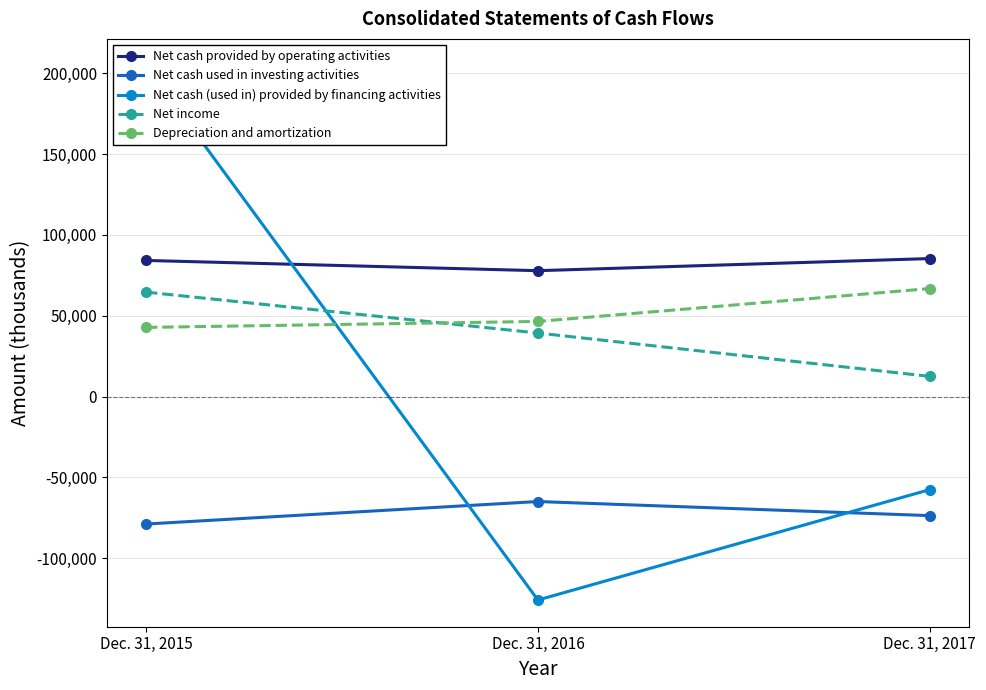

Which series has the largest total across all categories?

Net cash provided by operating activities